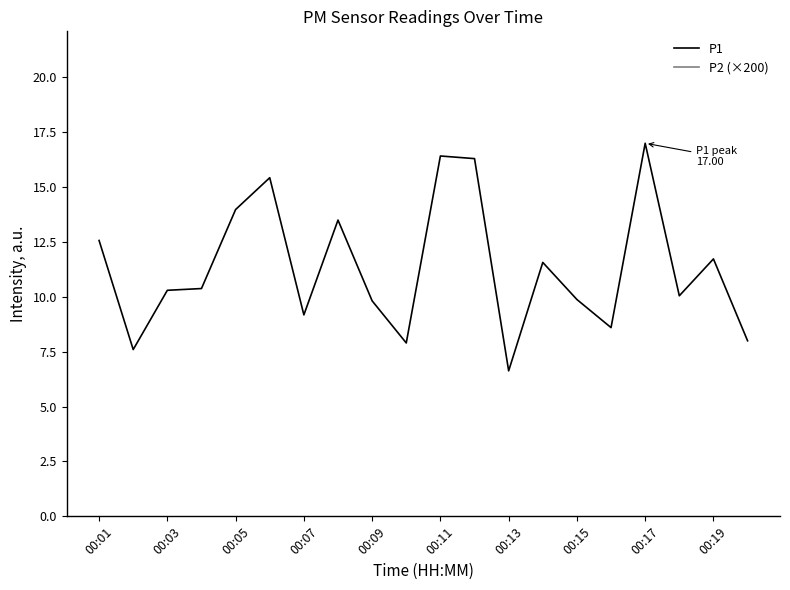

What is the lowest value of the P1 series?

6.6